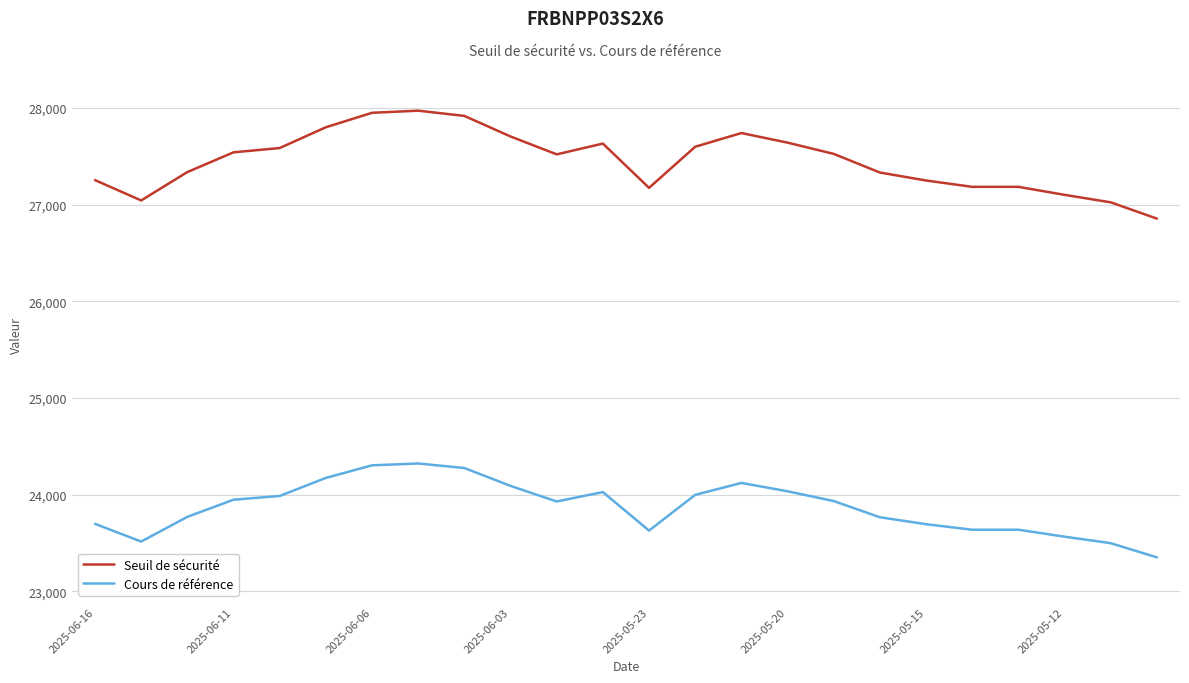

What is the difference between the maximum and minimum values in the Seuil de sécurité series?

1116.5